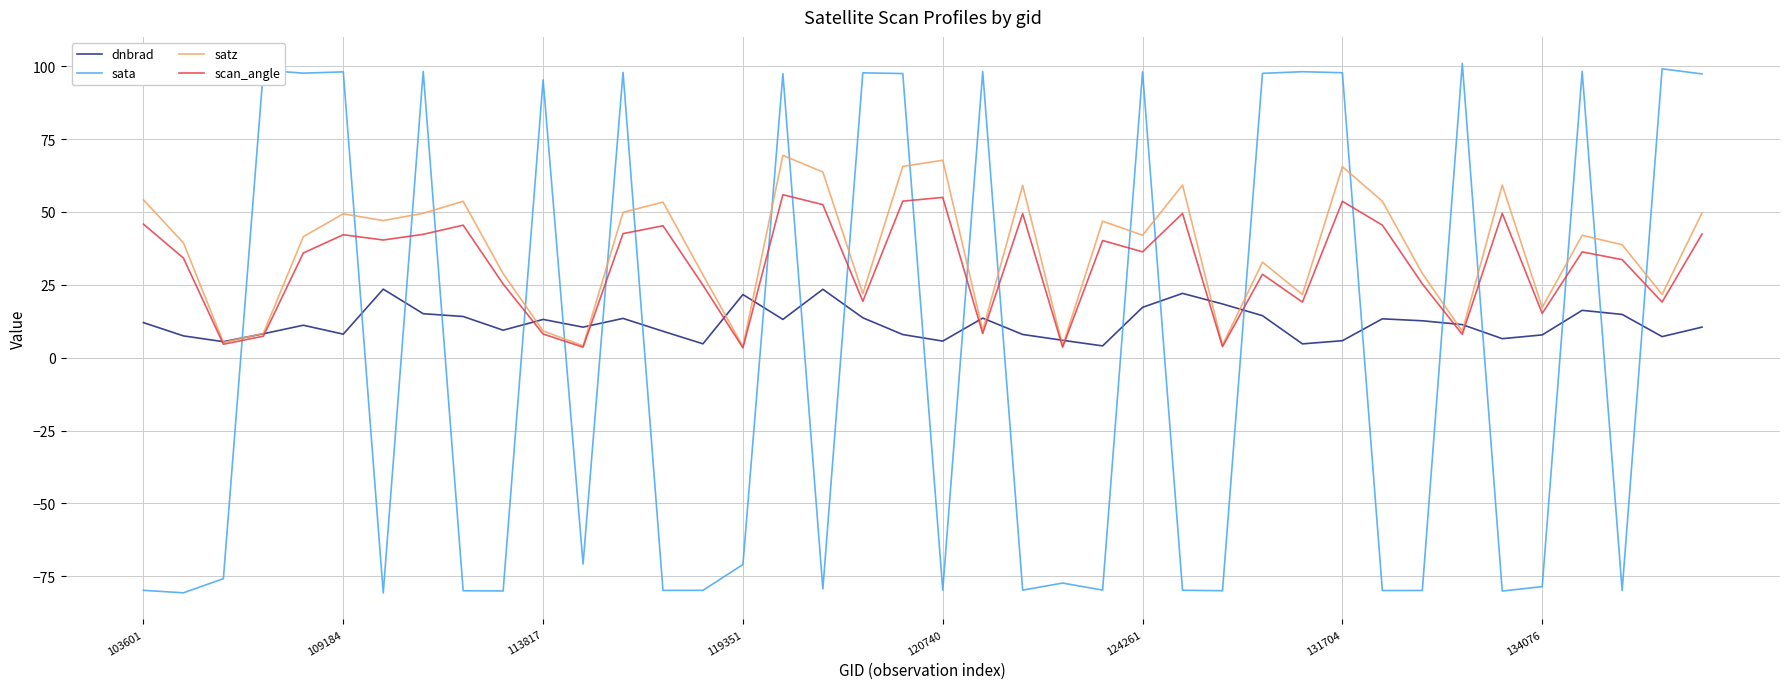

How many intersections are there between dnbrad and sata?

23